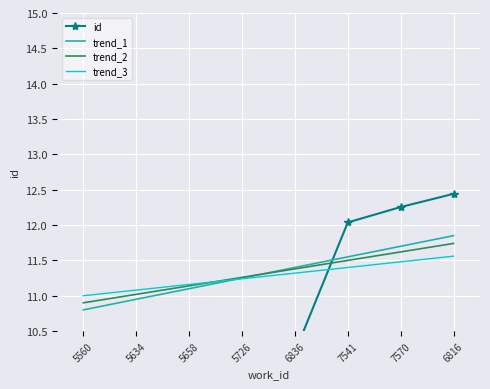

Rank the categories by trend_3 value from lowest to highest.

5560, 5634, 5658, 5726, 6836, 7541, 7570, 6816